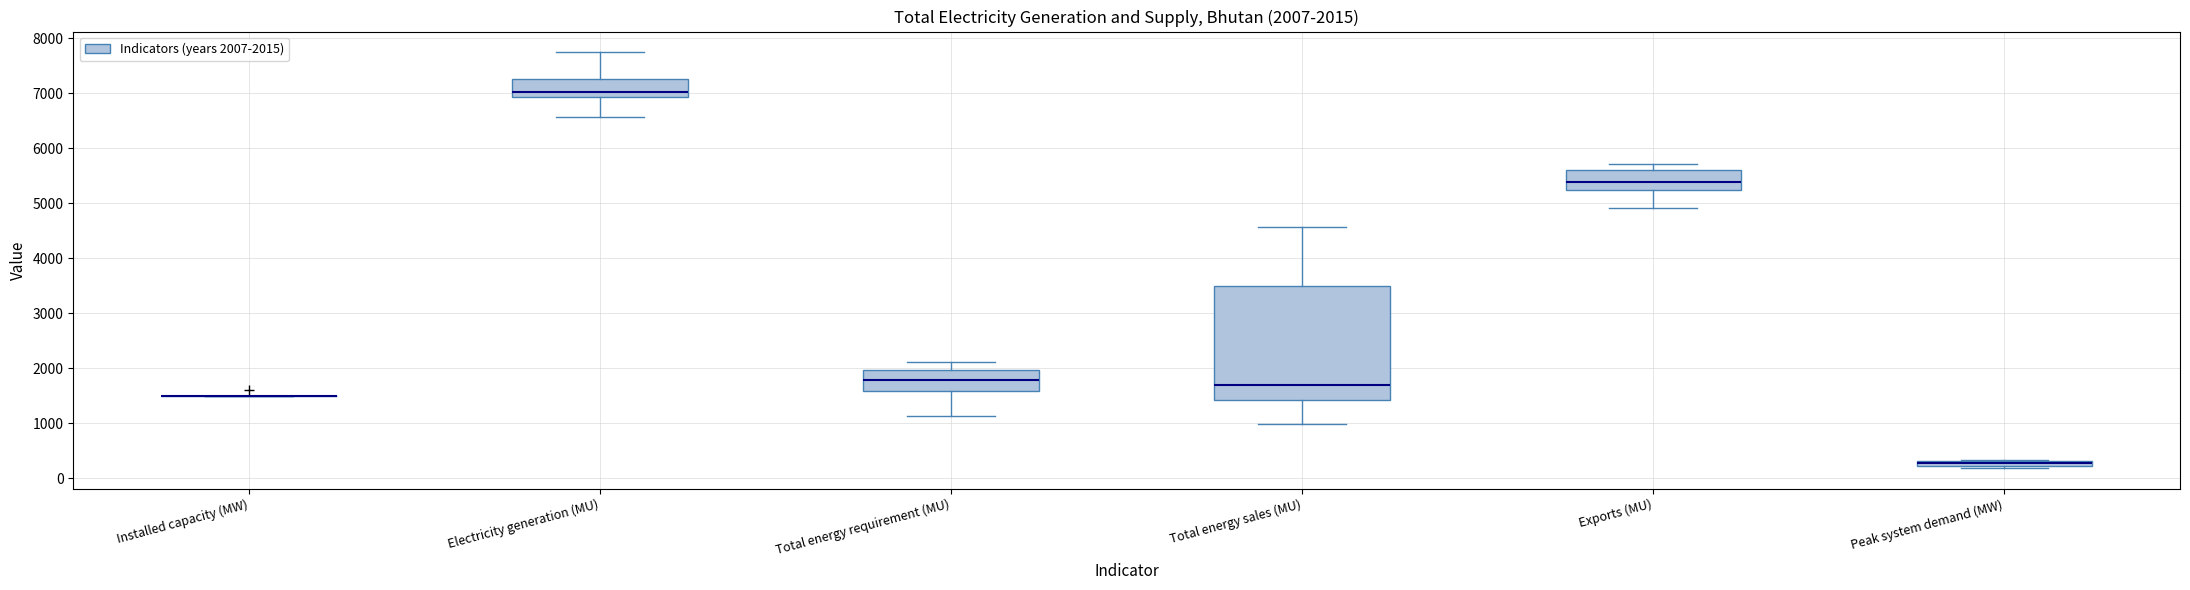

Comparing the boxes themselves (not the whiskers), which one is the tallest?

Total energy sales (MU)